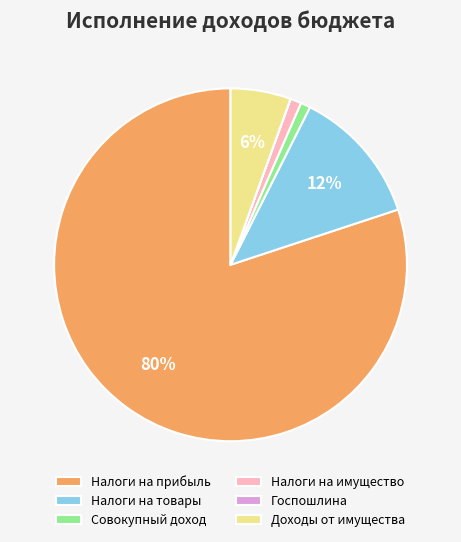

To the nearest percent, what is the difference between the Налоги на товары and Налоги на имущество slice percentages?

11%